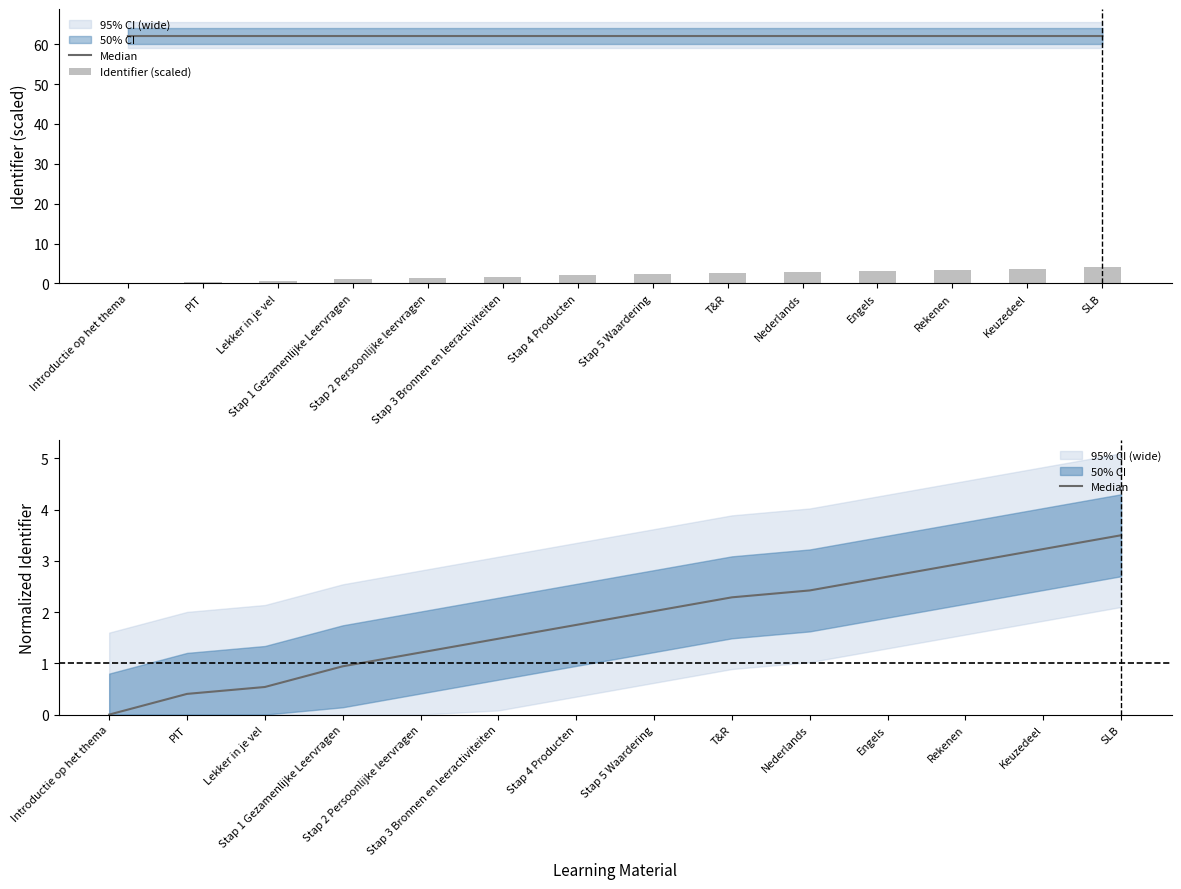

Rank the series at SLB from highest to lowest value.

Identifier (scaled), Median